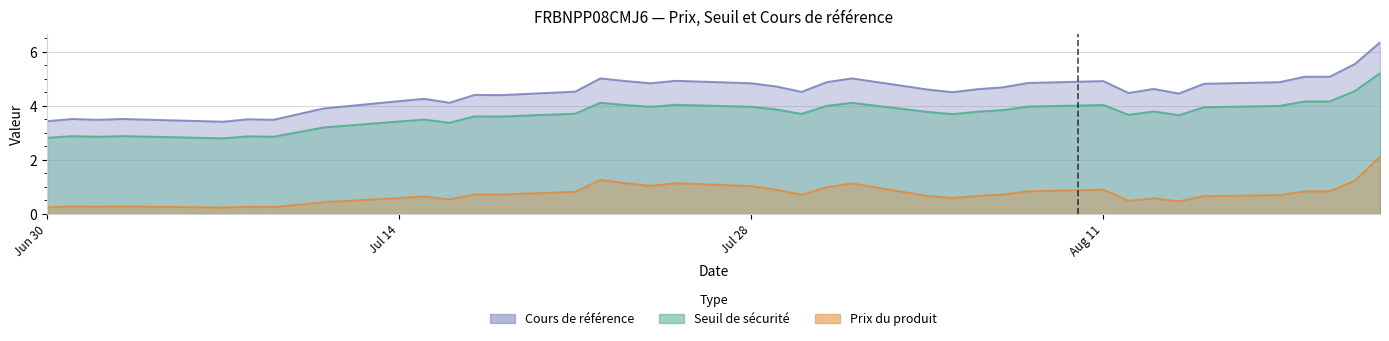

At which label is Prix du produit closest to 1?

2025-07-31